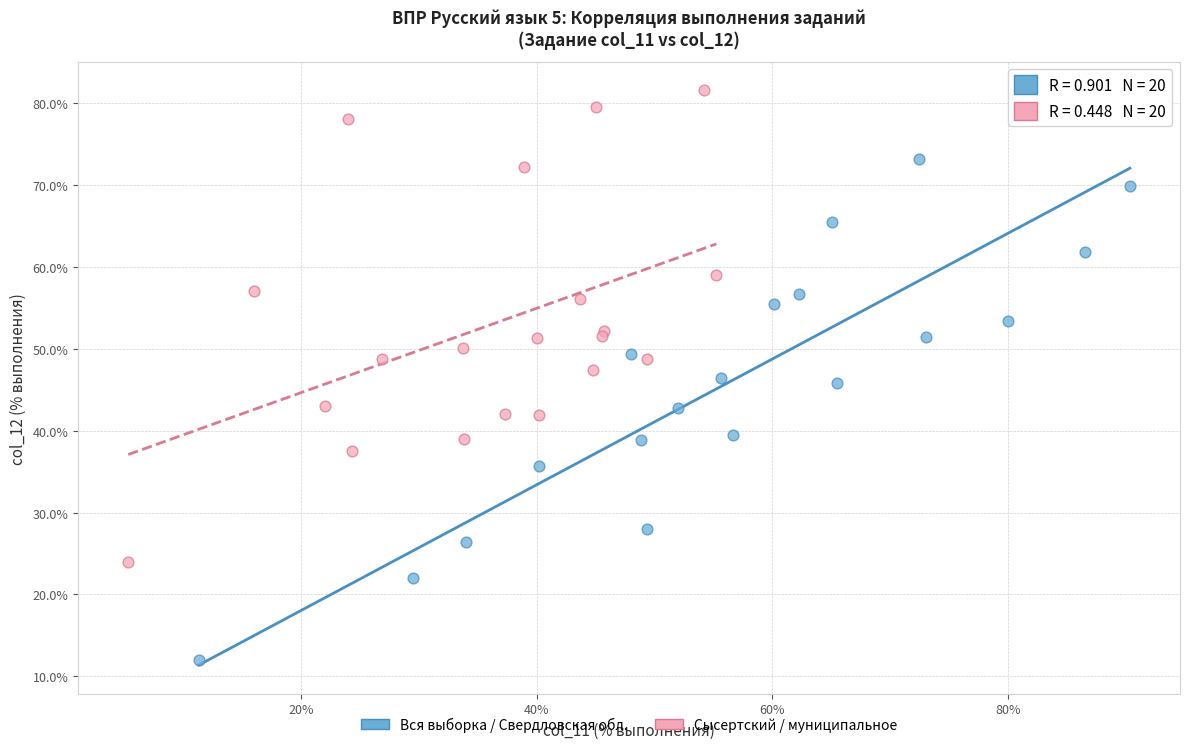

What are all the series names shown in the legend?

Вся выборка / Свердловская обл., Сысертский / муниципальное